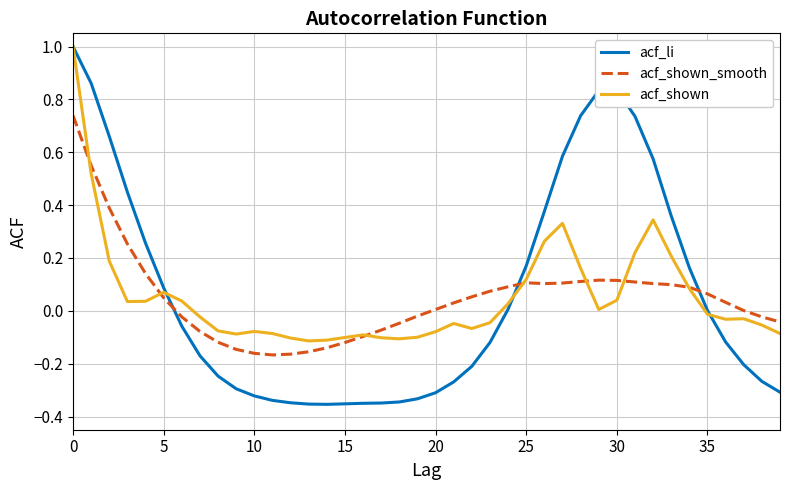

True or false: acf_li and acf_shown_smooth cross at least once.

True